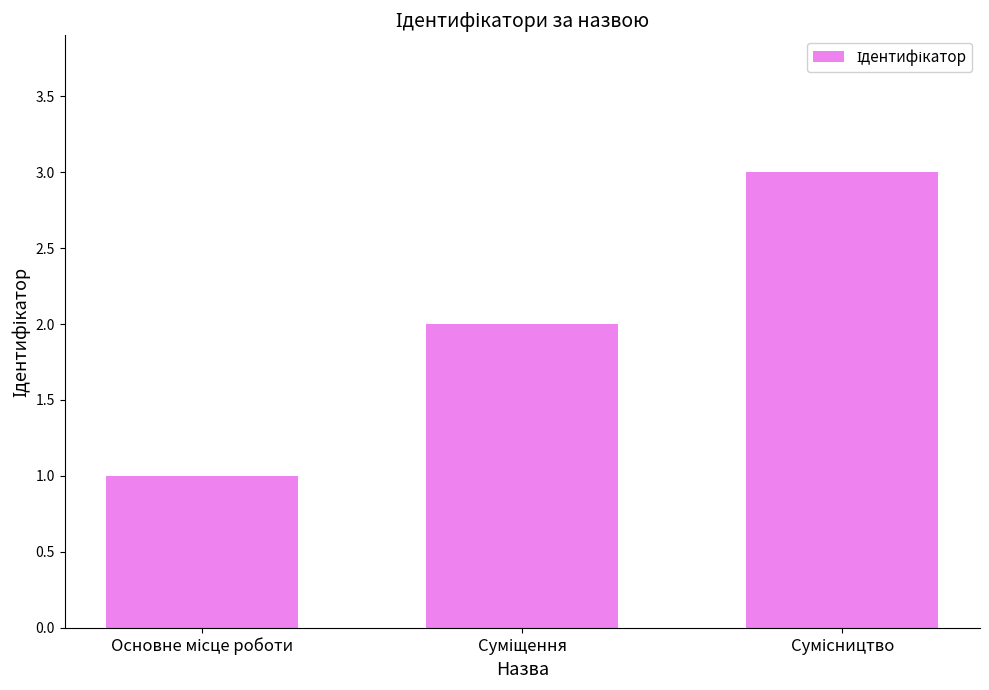

What is the sum of all values?

6